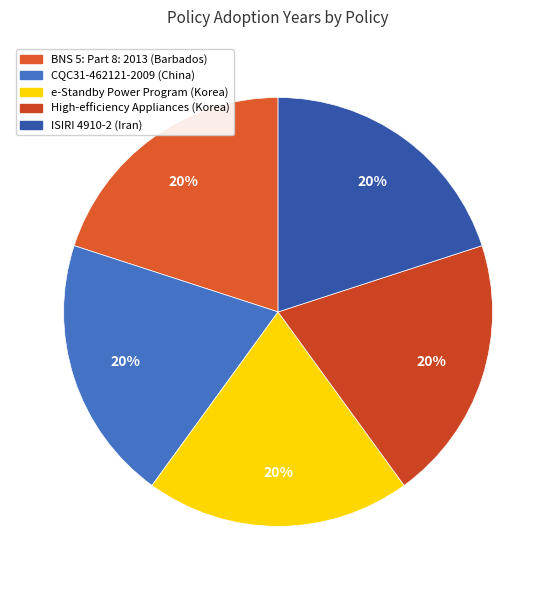

Count the number of slices in the pie.

5